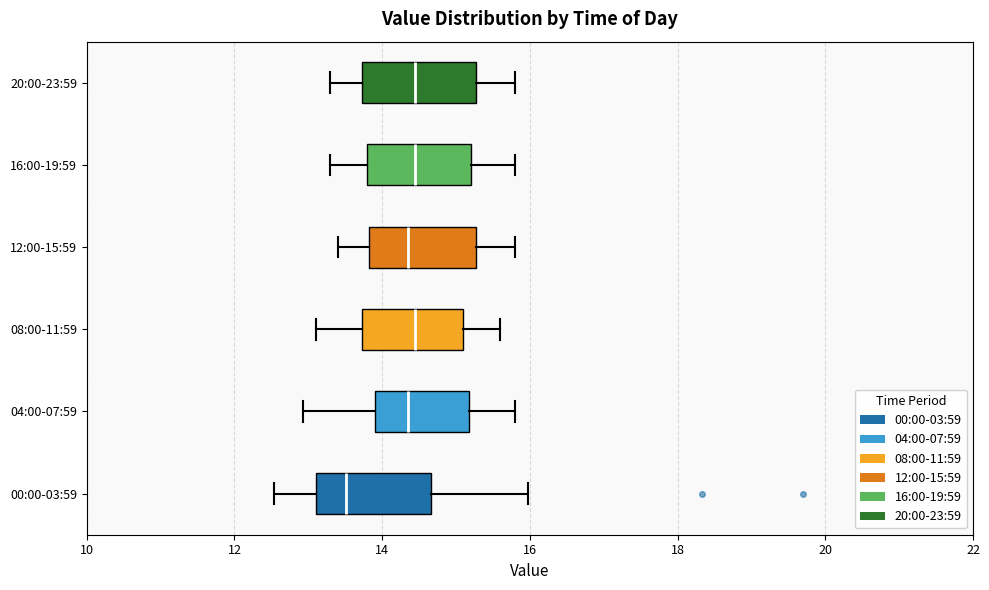

Reading bottom to top, read every box against the x-axis: the position of its median line, the range the box covers, and the ends of its whiskers. The values are not printed on the chart, so give them approximately, as read against the axis.

00:00-03:59: median 13.6, box 13.2 to 14.6, whiskers 12.6 to 16.0
04:00-07:59: median 14.4, box 14.0 to 15.2, whiskers 13.0 to 15.8
08:00-11:59: median 14.4, box 13.8 to 15.2, whiskers 13.2 to 15.6
12:00-15:59: median 14.4, box 13.8 to 15.2, whiskers 13.4 to 15.8
16:00-19:59: median 14.4, box 13.8 to 15.2, whiskers 13.4 to 15.8
20:00-23:59: median 14.4, box 13.8 to 15.2, whiskers 13.4 to 15.8